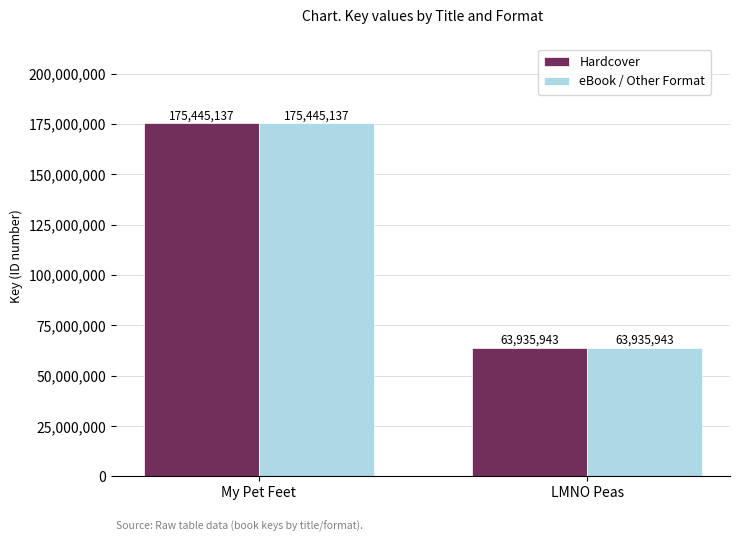

Is the value of eBook / Other Format at My Pet Feet greater than the value of Hardcover at LMNO Peas?

Yes